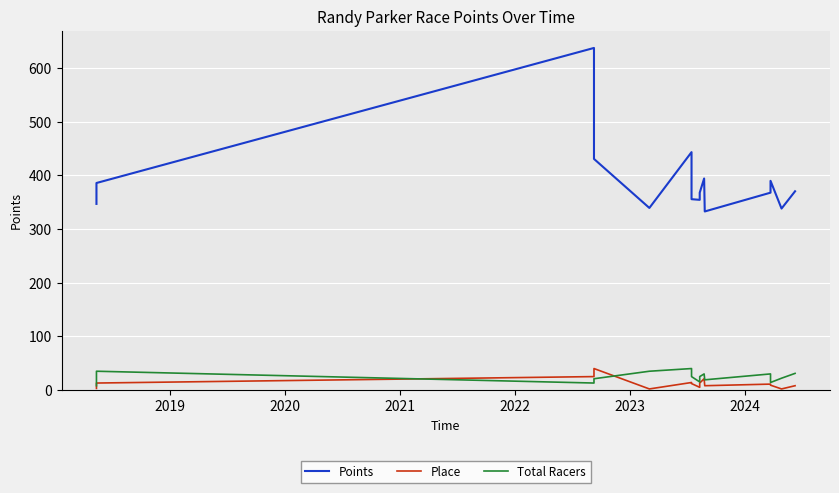

The Place series shows 16.1 at 11. True or false?

False